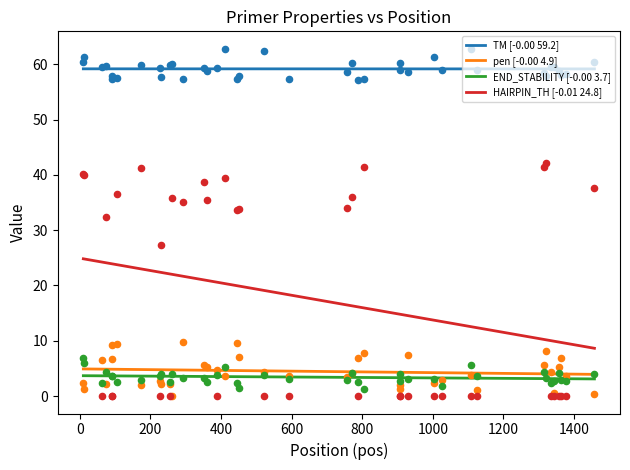

Which series contains the lowest Y value?

HAIRPIN_TH